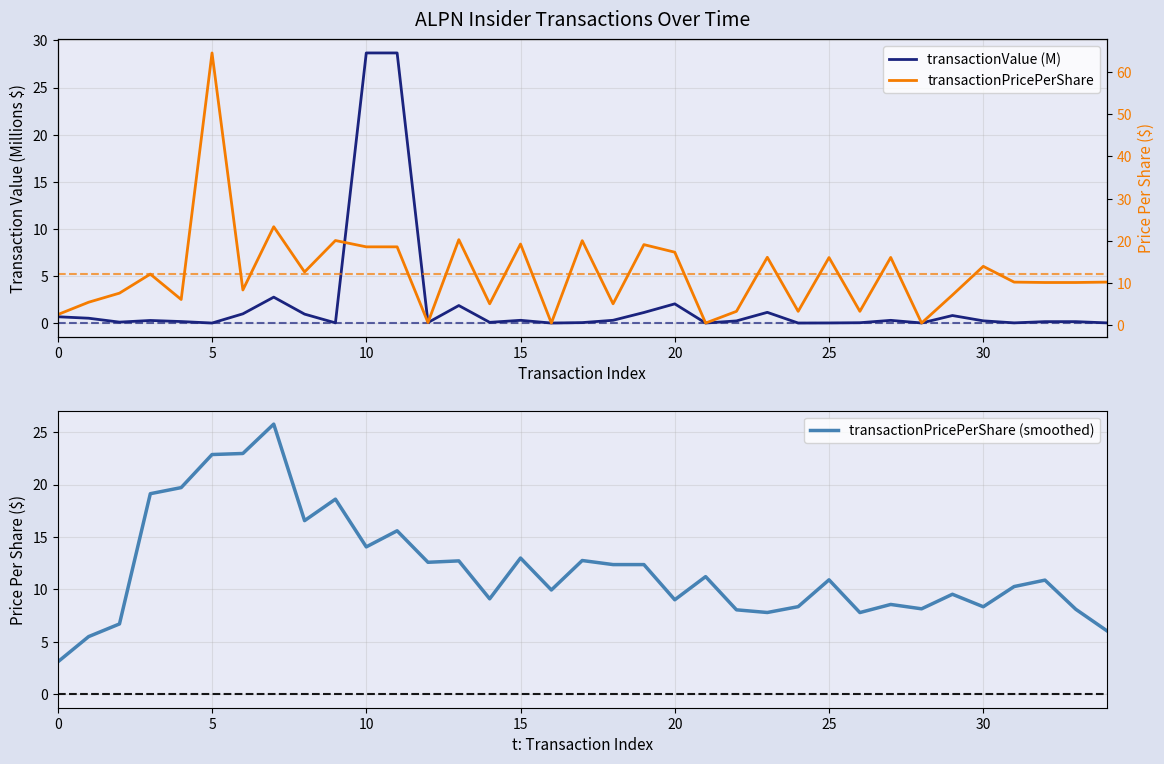

What is the maximum value shown in the chart?

64.6